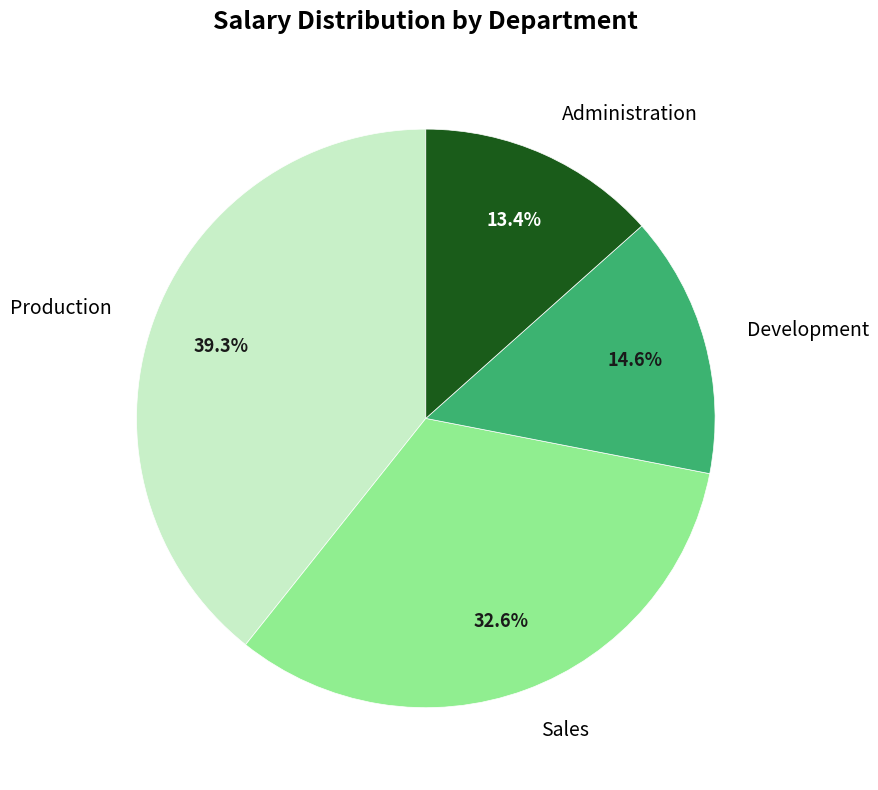

Is the sum of Sales and Administration greater than half?

No